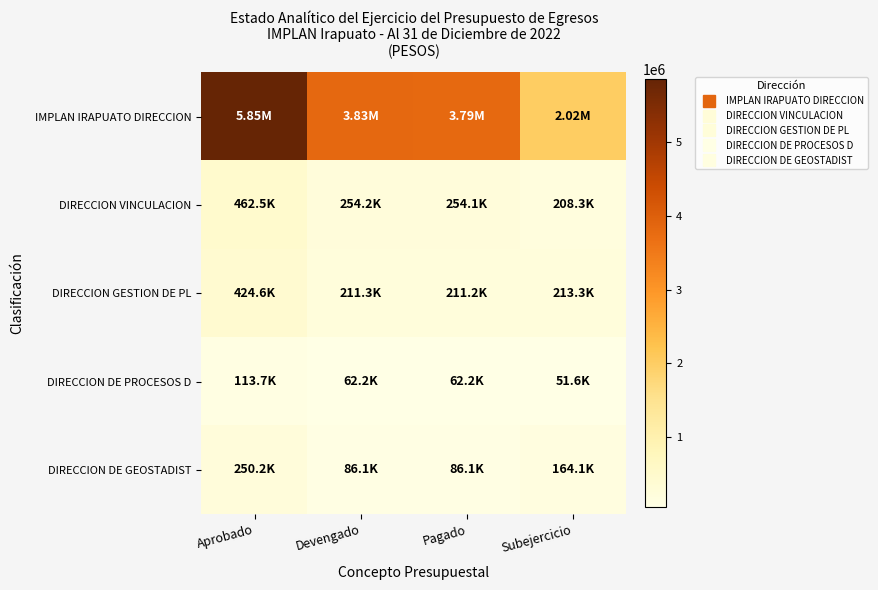

What is the spread (max minus min) of values at Subejercicio?

1968050.7